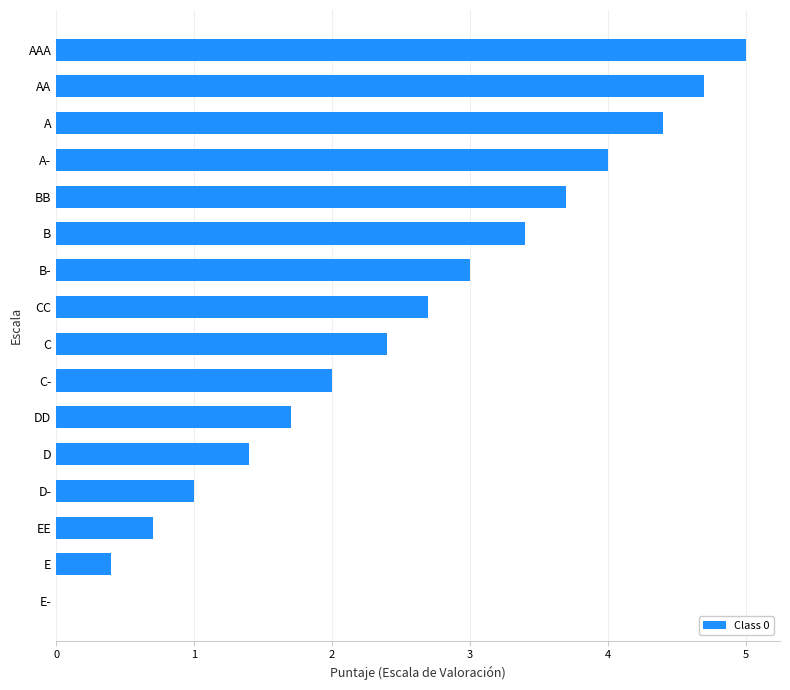

Are the bars horizontal?

Yes